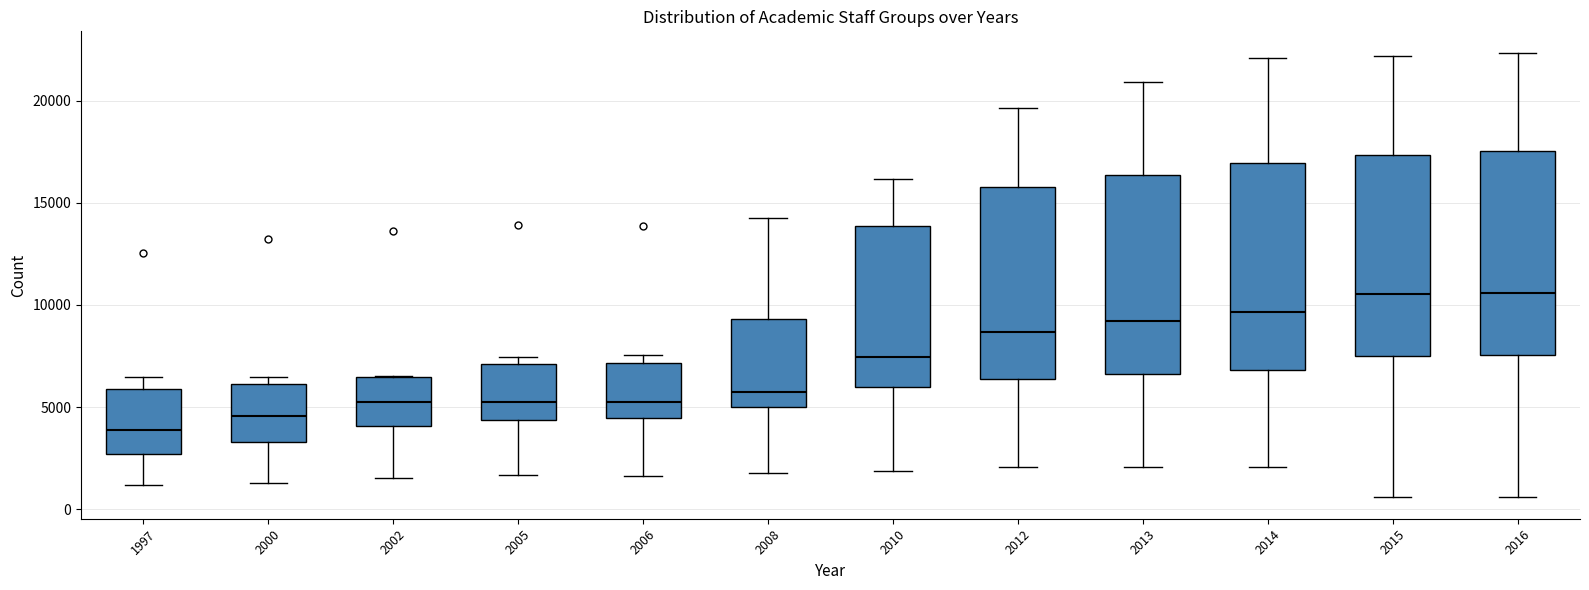

Reading left to right, read every box against the y-axis: the position of its median line, the range the box covers, and the ends of its whiskers. The values are not printed on the chart, so give them approximately, as read against the axis.

1997: median 4000, box 2500 to 6000, whiskers 1000 to 6500
2000: median 4500, box 3500 to 6000, whiskers 1500 to 6500
2002: median 5000, box 4000 to 6500, whiskers 1500 to 6500
2005: median 5500, box 4500 to 7000, whiskers 1500 to 7500
2006: median 5000, box 4500 to 7000, whiskers 1500 to 7500
2008: median 6000, box 5000 to 9500, whiskers 2000 to 14000
2010: median 7500, box 6000 to 14000, whiskers 2000 to 16000
2012: median 8500, box 6500 to 16000, whiskers 2000 to 19500
2013: median 9000, box 6500 to 16500, whiskers 2000 to 21000
2014: median 9500, box 7000 to 17000, whiskers 2000 to 22000
2015: median 10500, box 7500 to 17500, whiskers 500 to 22000
2016: median 10500, box 7500 to 17500, whiskers 500 to 22500